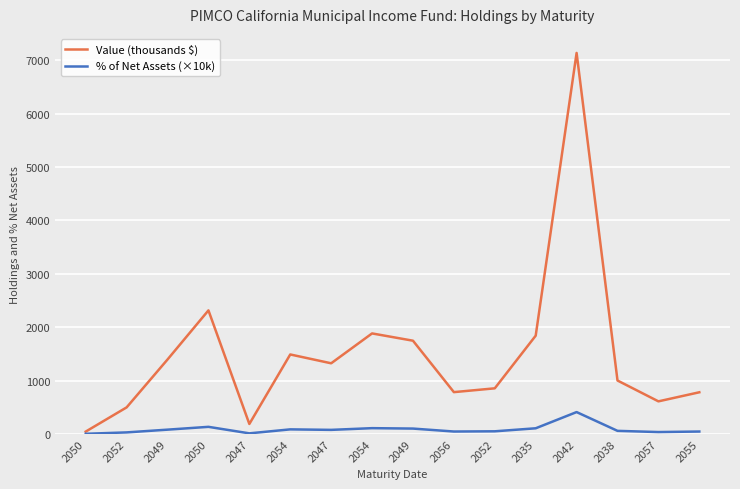

How many distinct data groups are displayed?

2